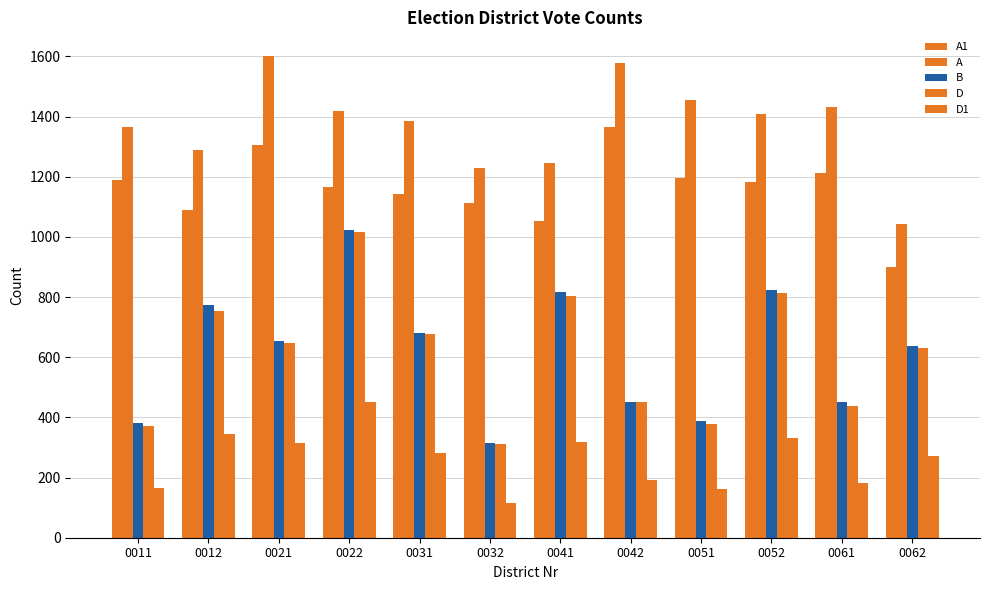

What is the highest value of the A series?

1600